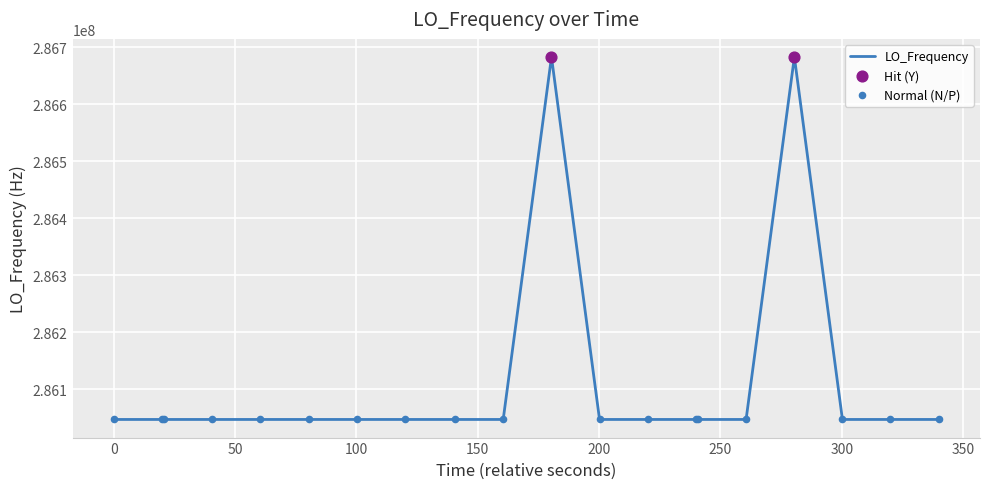

What is the maximum value shown in the chart?

286682704.0